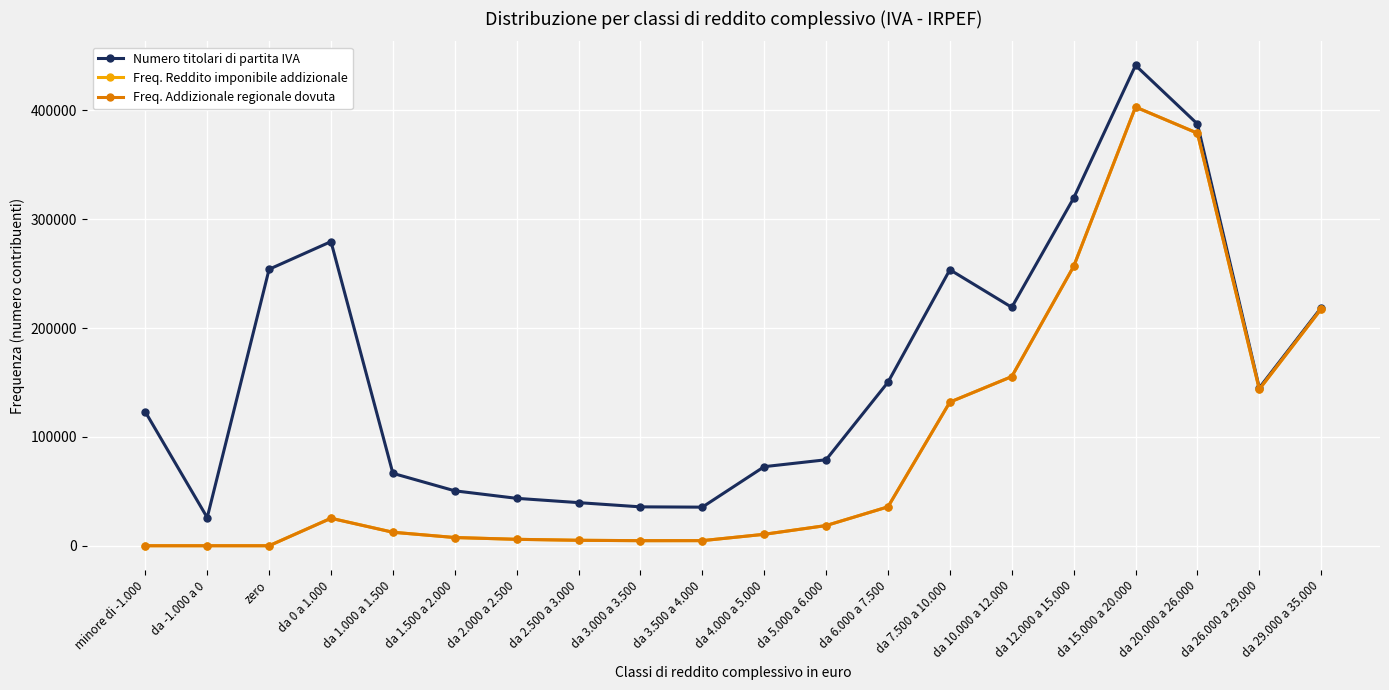

How many lines are shown in the chart?

3